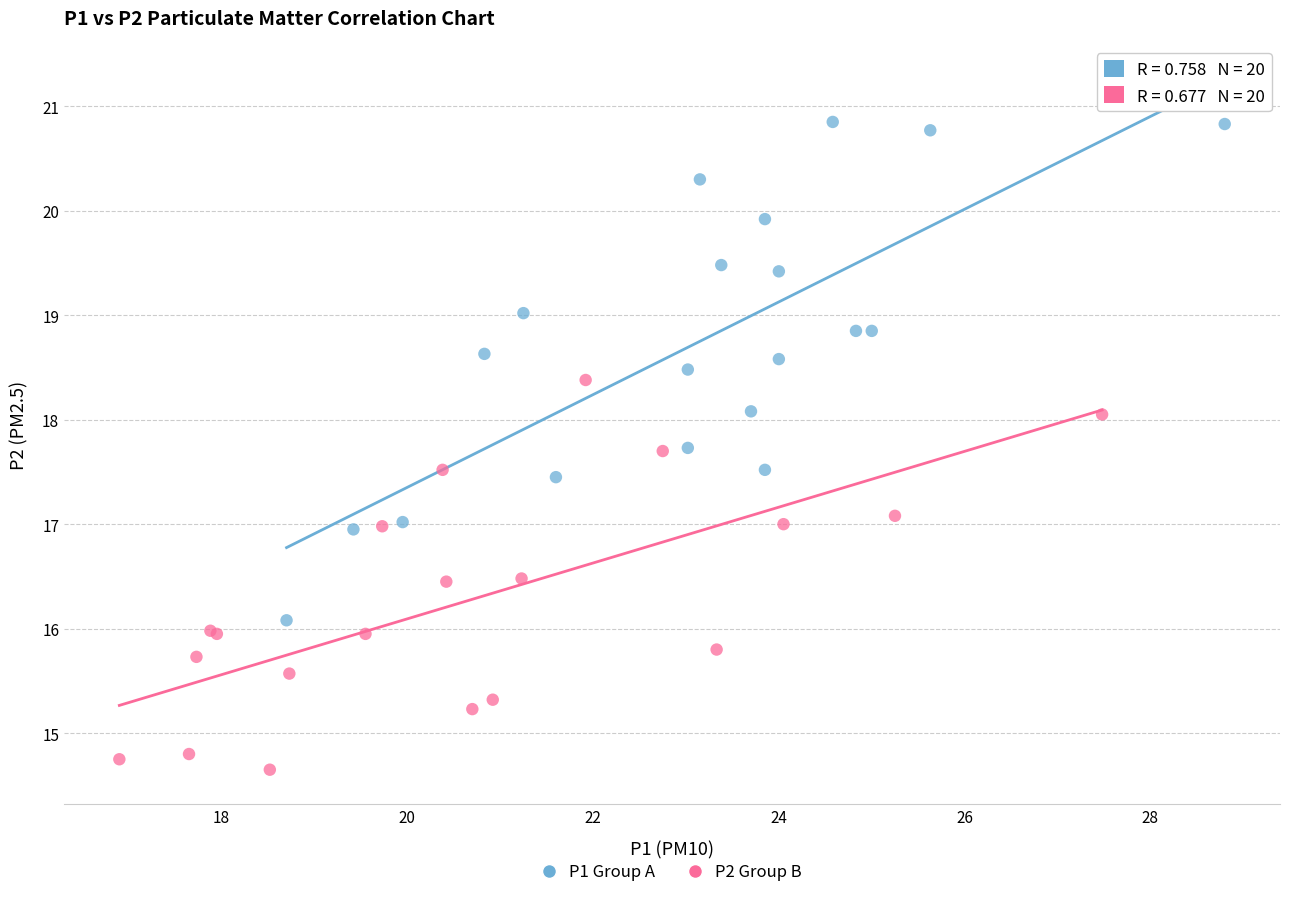

Which series contains the lowest Y value?

P2 Group B